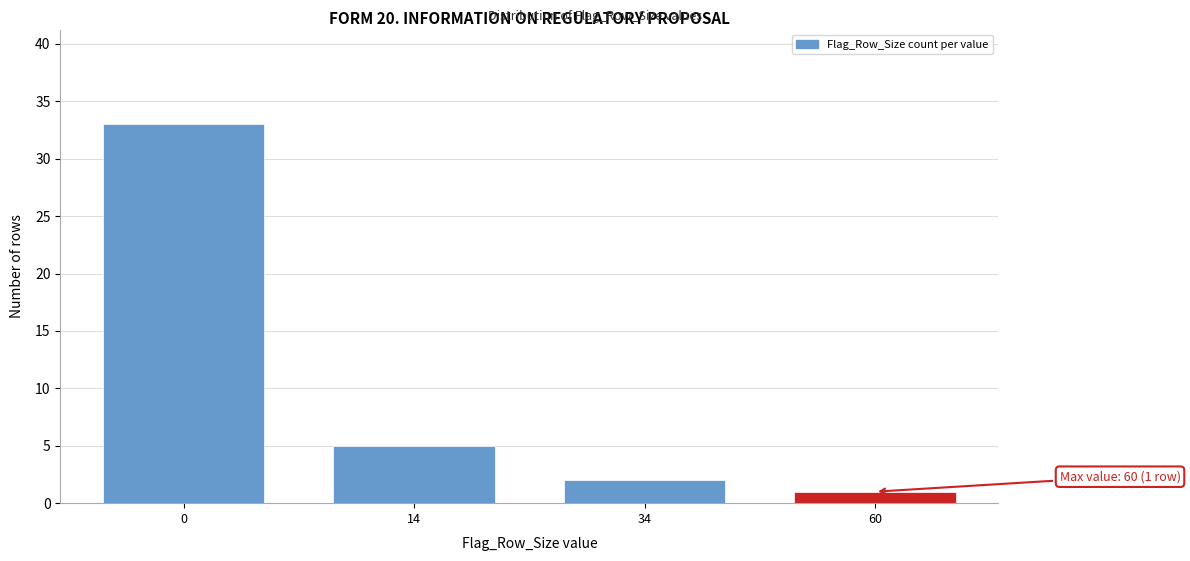

Reading left to right, transcribe all the data shown in this chart.

0=33	14=5	34=2	60=1